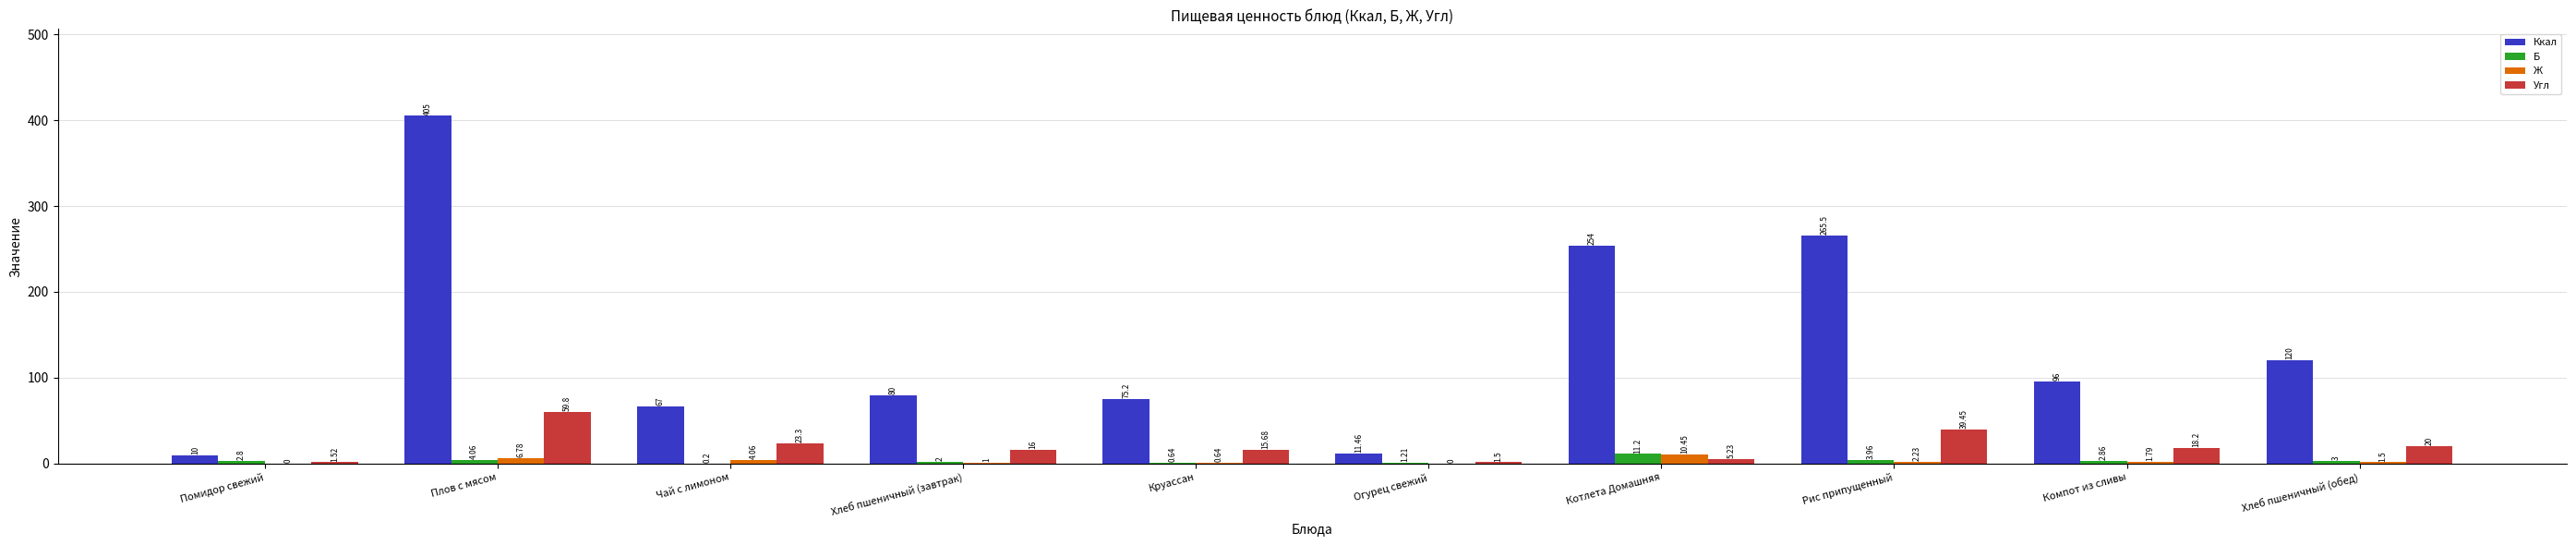

Is the value of Угл at Хлеб пшеничный (завтрак) greater than the value of Б at Огурец свежий?

Yes